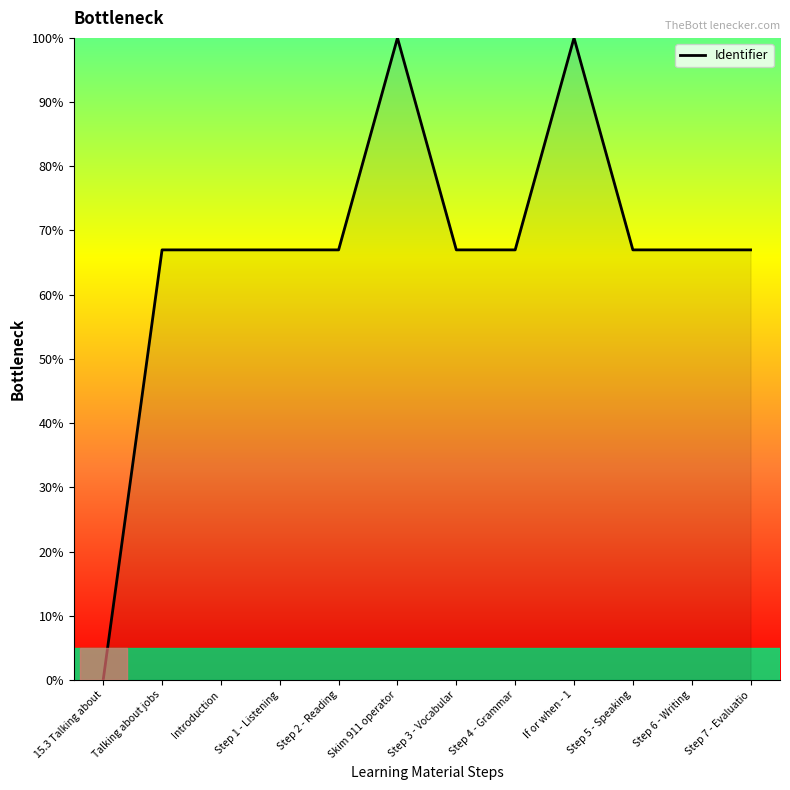

Does the chart have visible grid lines?

No